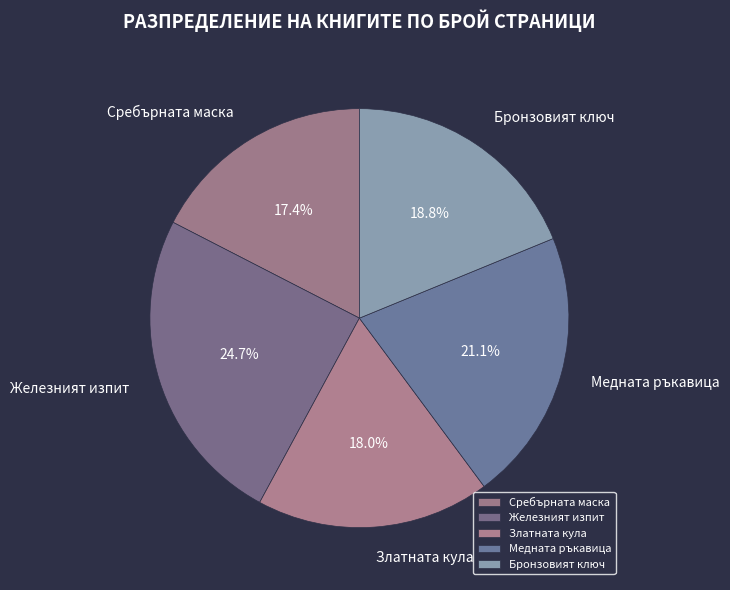

True or false: Железният изпит accounts for 14% of the total.

False